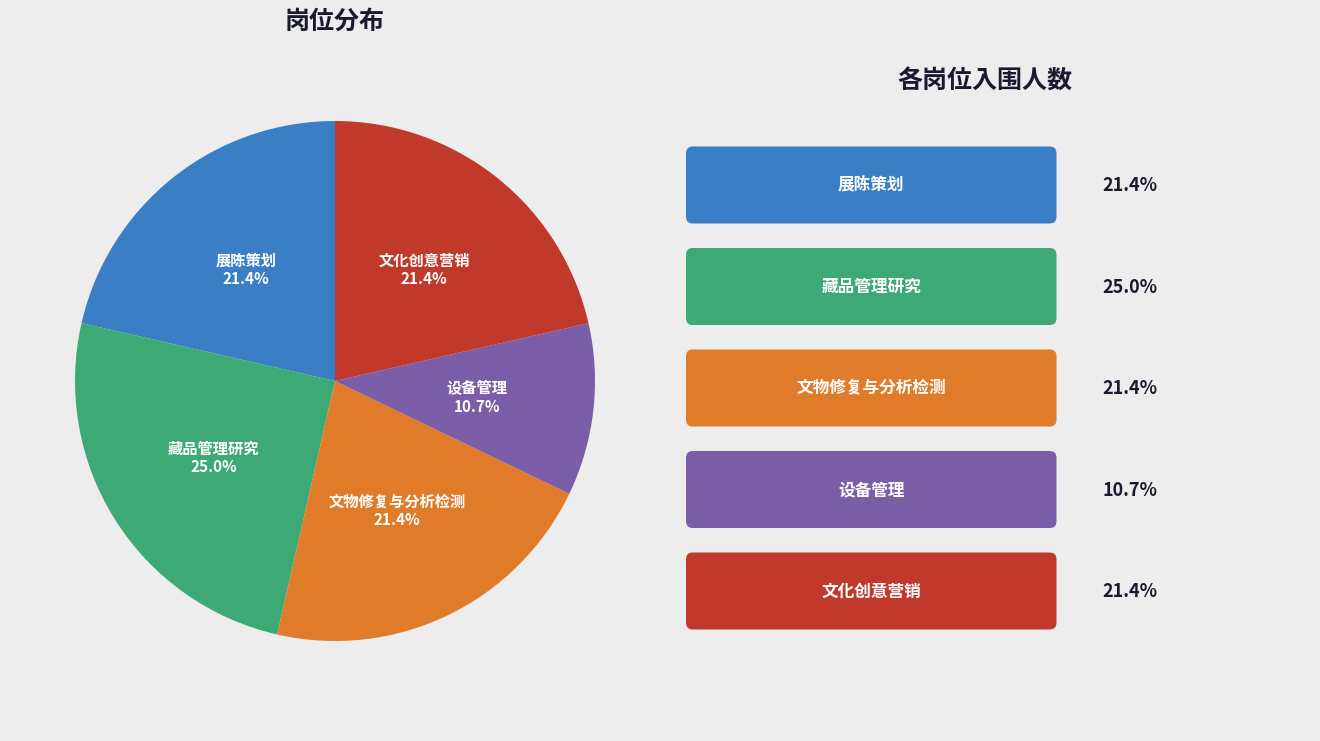

The 设备管理 slice represents 11% of the pie. True or false?

True